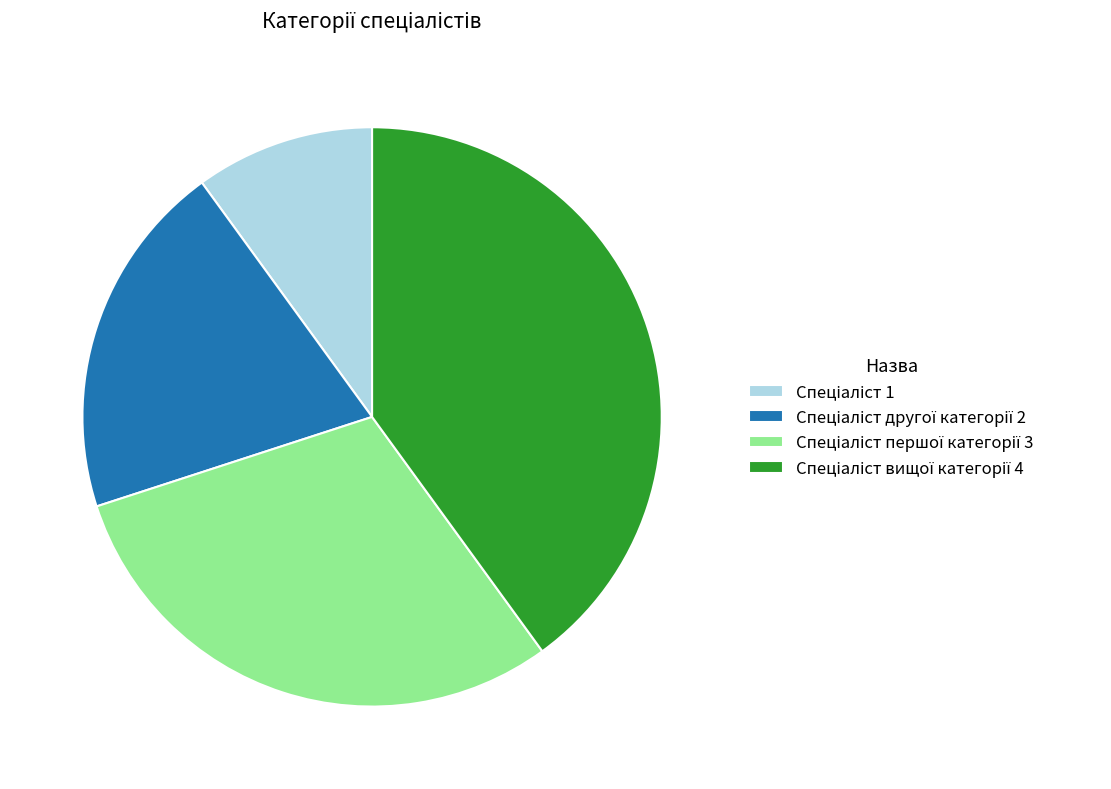

Is there any slice that represents more than half of the pie?

No